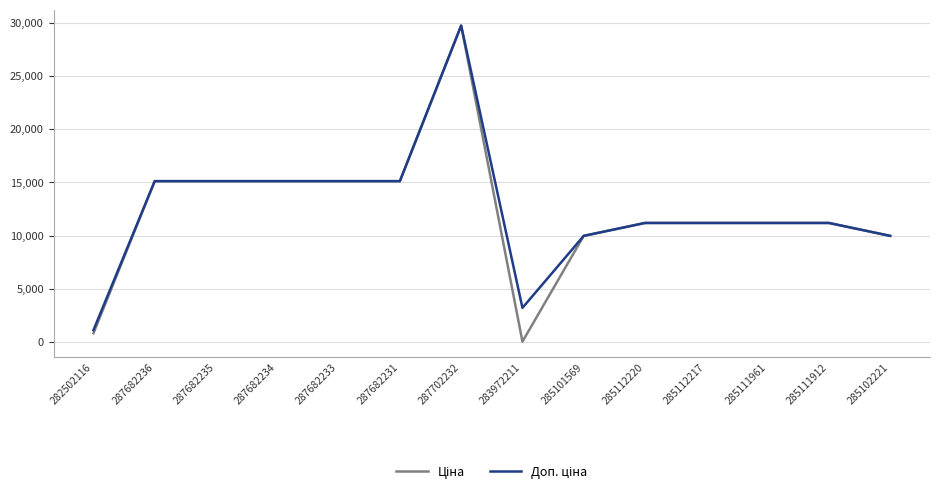

Which label corresponds to the smallest value in the chart?

283972211